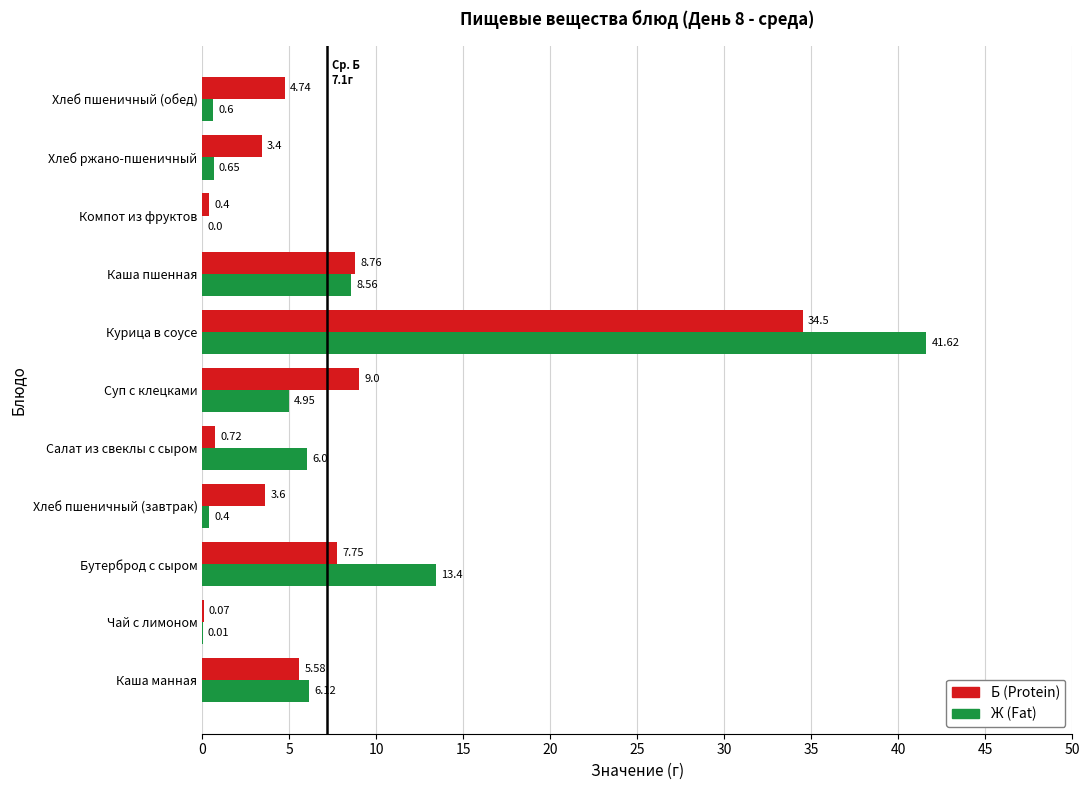

Is the value of Б (Protein) at Каша манная greater than the value of Ж (Fat) at Каша манная?

No